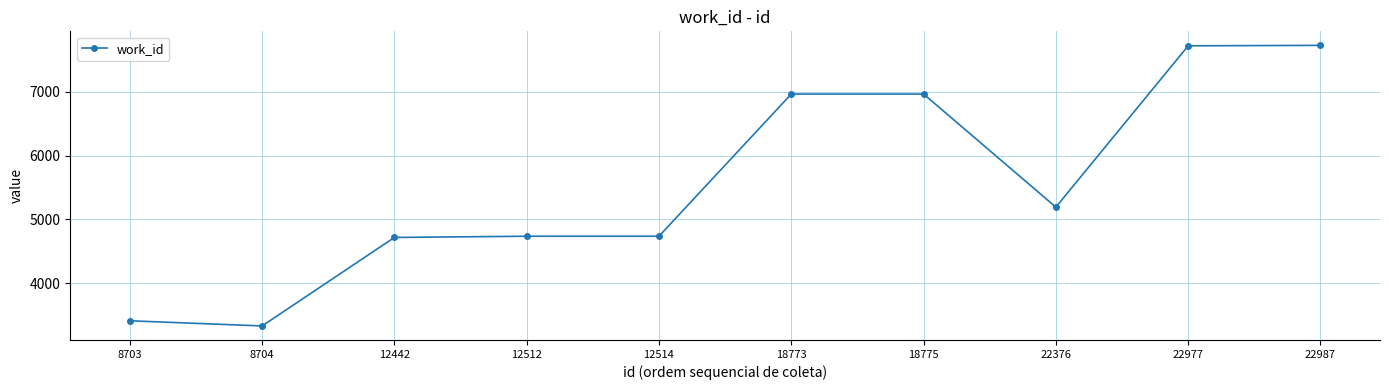

Where is the first local minimum?

8704